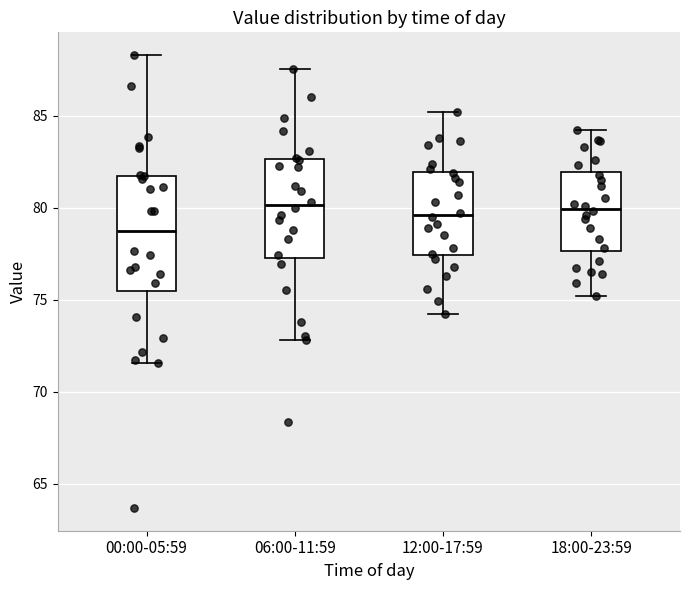

Reading left to right, transcribe this box plot: for each box, give where its median line is, the range the box spans, and where its two whiskers end, as read against the y-axis. The values are not printed on the chart, so give them approximately, as read against the axis.

00:00-05:59: median 78.5, box 75.5 to 81.5, whiskers 71.5 to 88.5
06:00-11:59: median 80.0, box 77.5 to 82.5, whiskers 73.0 to 87.5
12:00-17:59: median 79.5, box 77.5 to 82.0, whiskers 74.0 to 85.0
18:00-23:59: median 80.0, box 77.5 to 82.0, whiskers 75.0 to 84.0